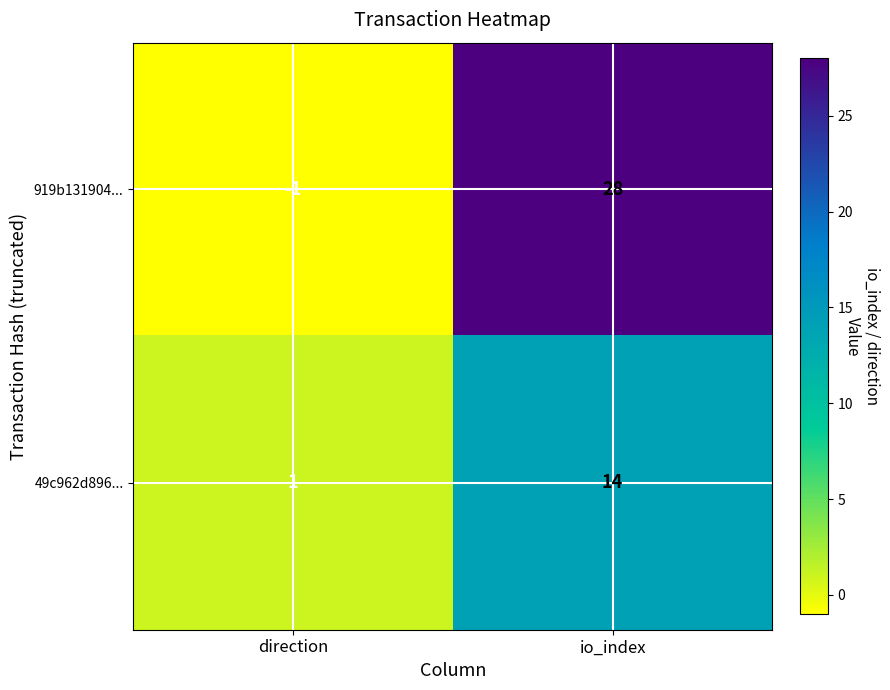

What is the sum of the 919b131904... values at direction and io_index?

27